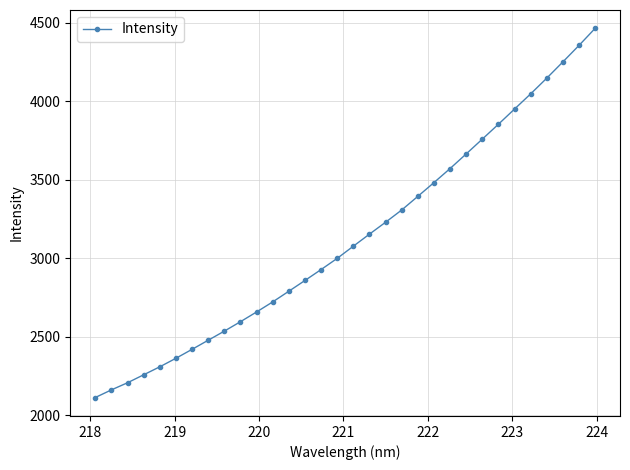

What is the sum of all values?

100140.3